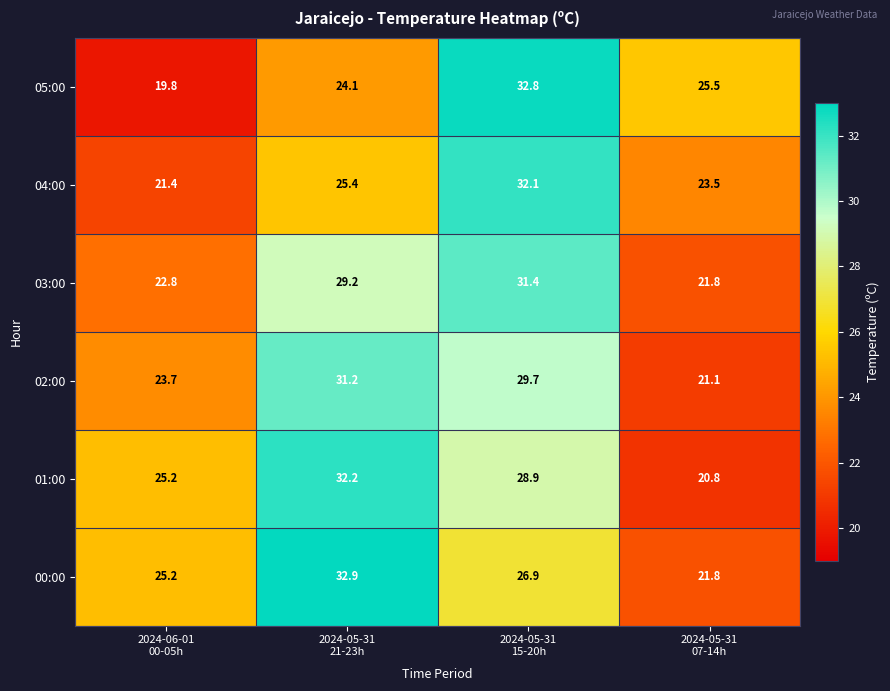

What is the average value of the 02:00 series?

26.4